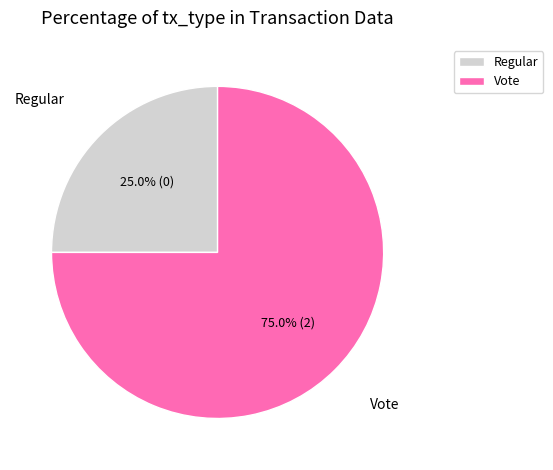

To the nearest percent, what is the difference between the Vote and Regular slice percentages?

50%